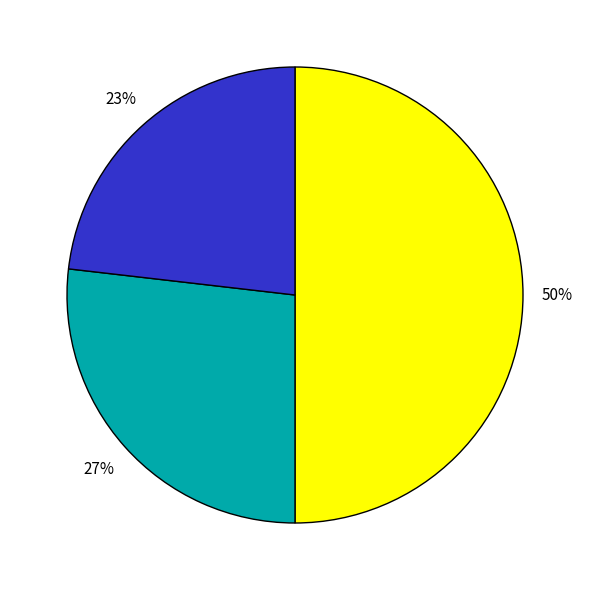

To the nearest percent, what is the average slice percentage?

33%